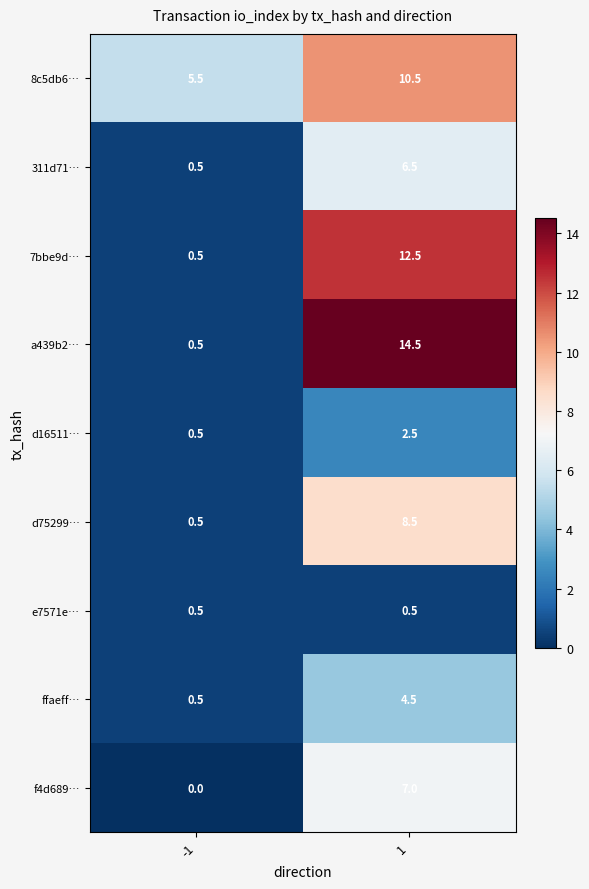

Between -1 and 1, which series saw the biggest shift?

a439b2…